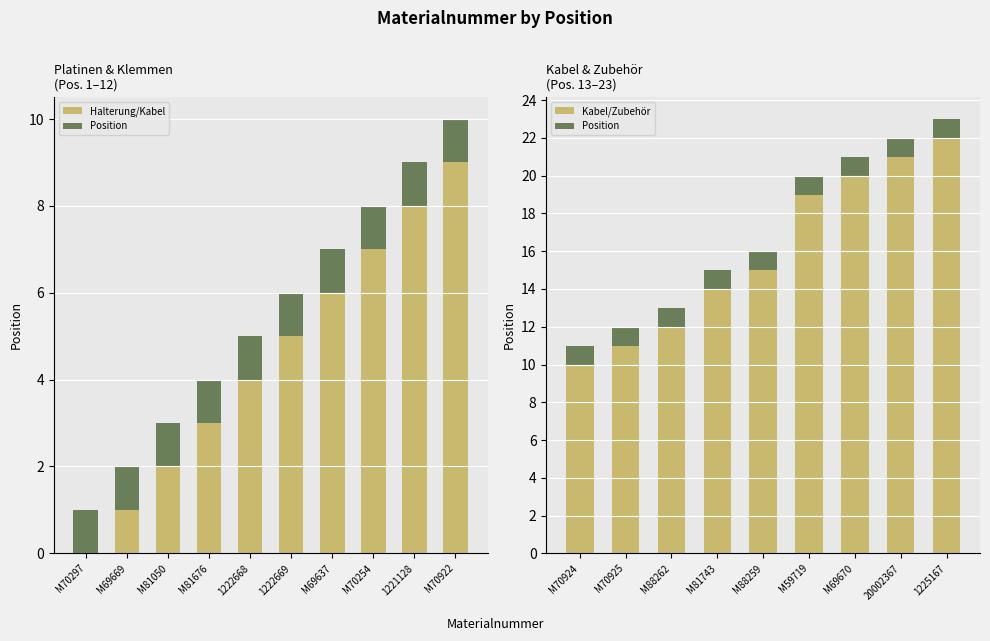

Reading right to left, list all the values displayed in this chart.

1225167=23	20002367=22	M69670=21	M59719=20	M88259=16	M81743=15	M88262=13	M70925=12	M70924=11	M70922=10	1221128=9	M70254=8	M69637=7	1222669=6	1222668=5	M81676=4	M81050=3	M69669=2	M70297=1